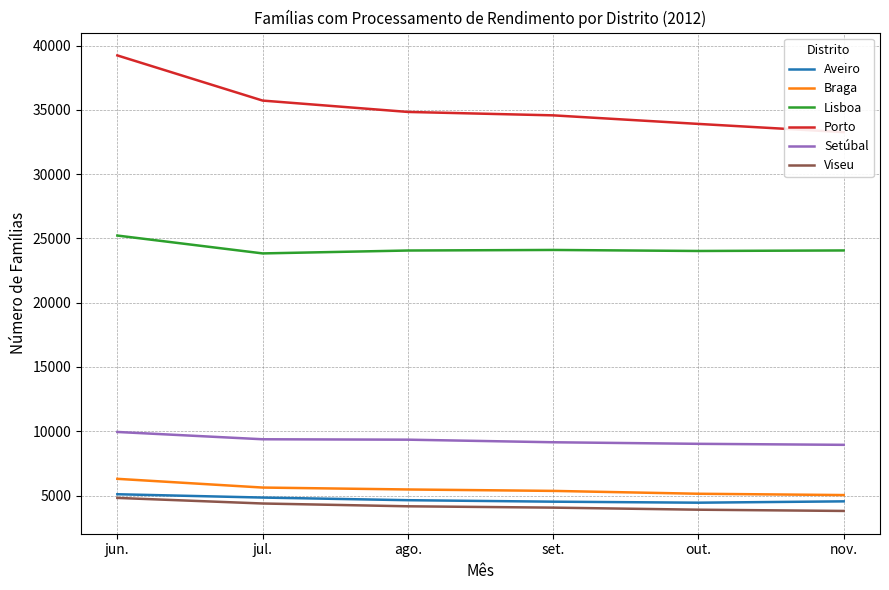

What is the difference between the highest and lowest values at ago.?

30670